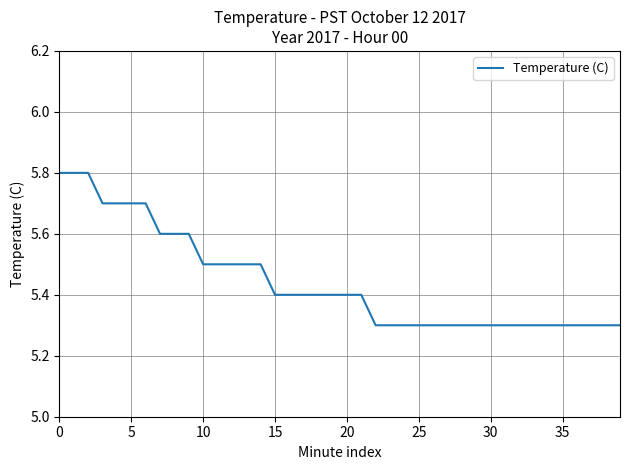

What is the smallest value displayed?

5.3